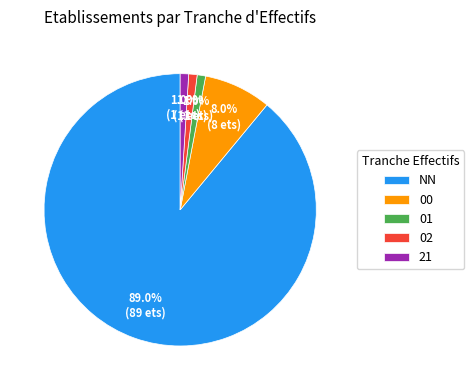

Count the number of slices in the pie.

5